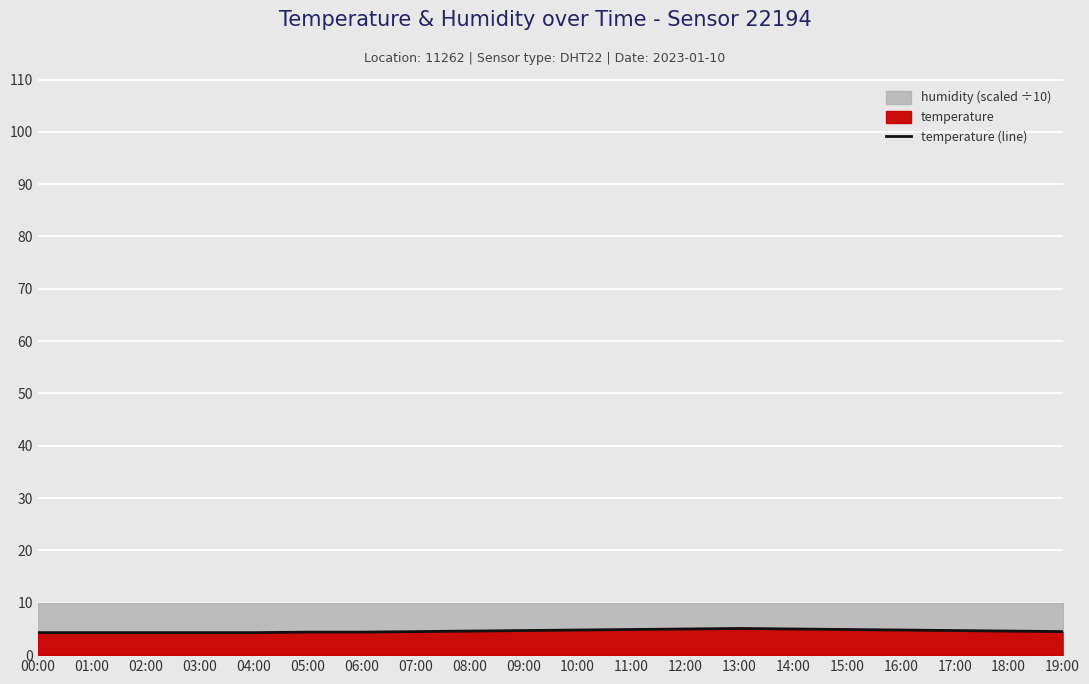

How many points are higher than both their immediate neighbors (excluding endpoints)?

1